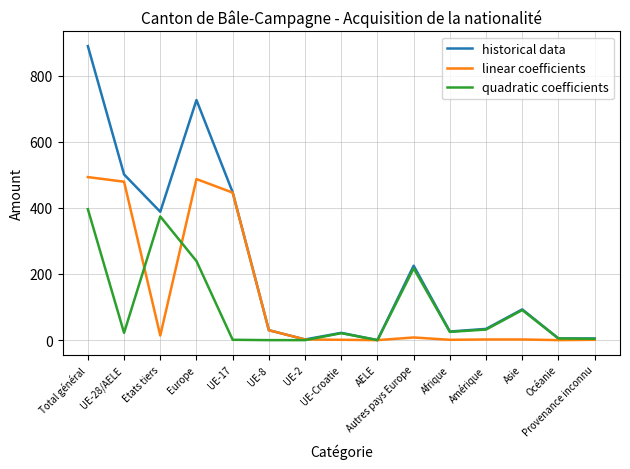

What is the difference between the second highest and second lowest values in the quadratic coefficients series?

374